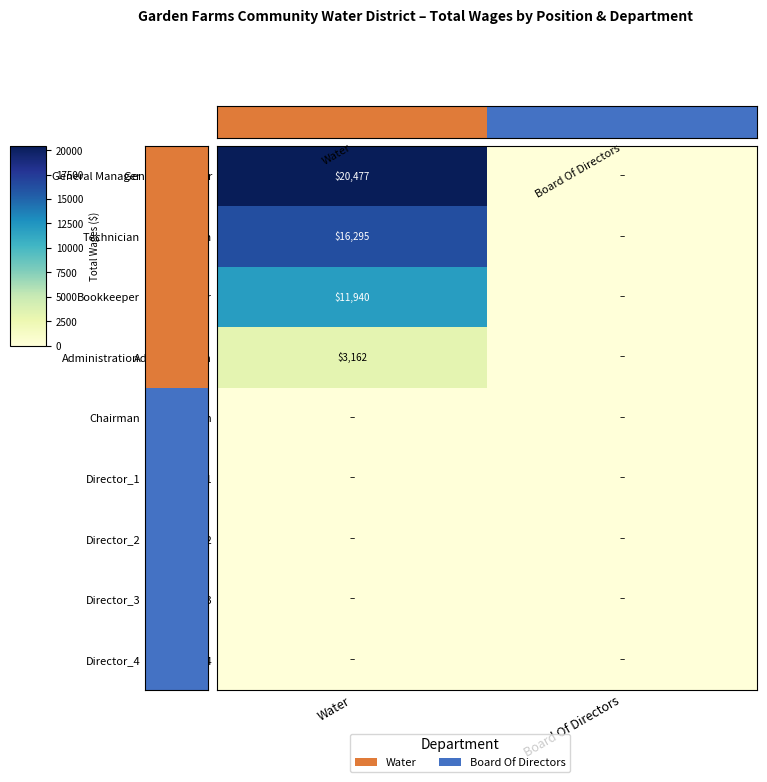

The value of Technician at Water is 5677. True or false?

False